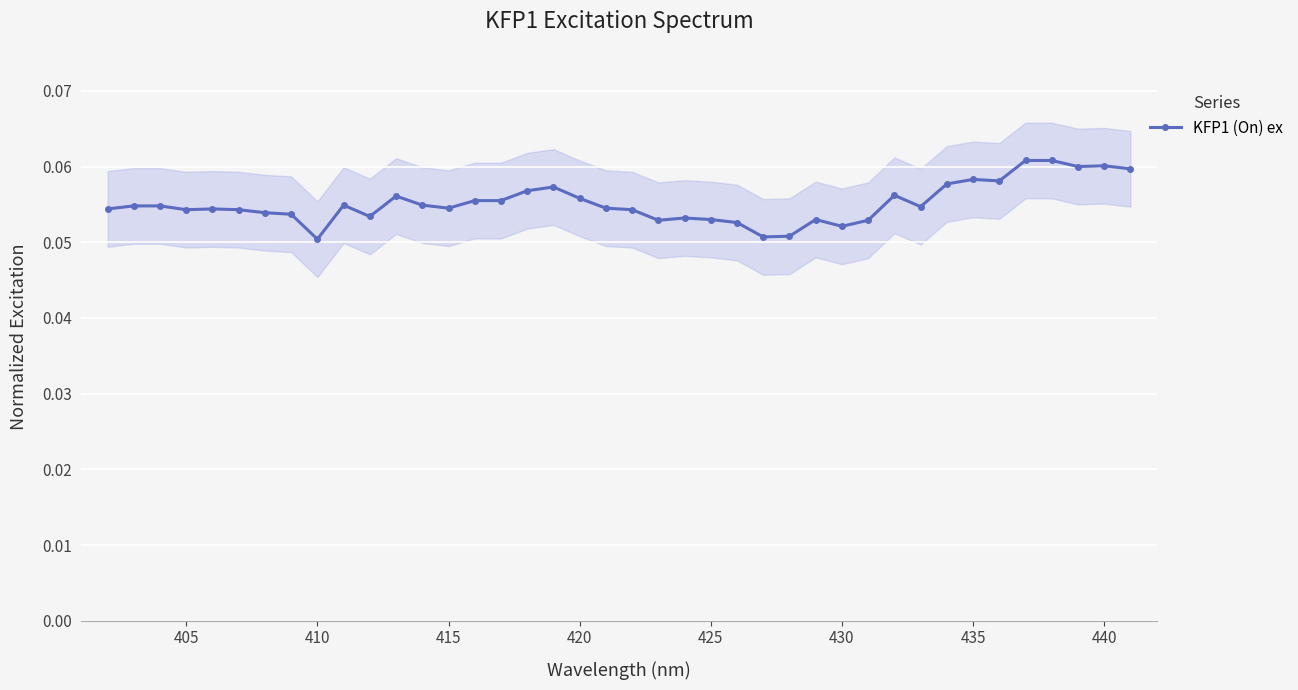

Reading right to left, extract all data points from this chart.

0.1	0.1	0.1	0.1	0.1	0.1	0.1	0.1	0.1	0.1	0.1	0.1	0.1	0.1	0.1	0.1	0.1	0.1	0.1	0.1	0.1	0.1	0.1	0.1	0.1	0.1	0.1	0.1	0.1	0.1	0.1	0.1	0.1	0.1	0.1	0.1	0.1	0.1	0.1	0.1